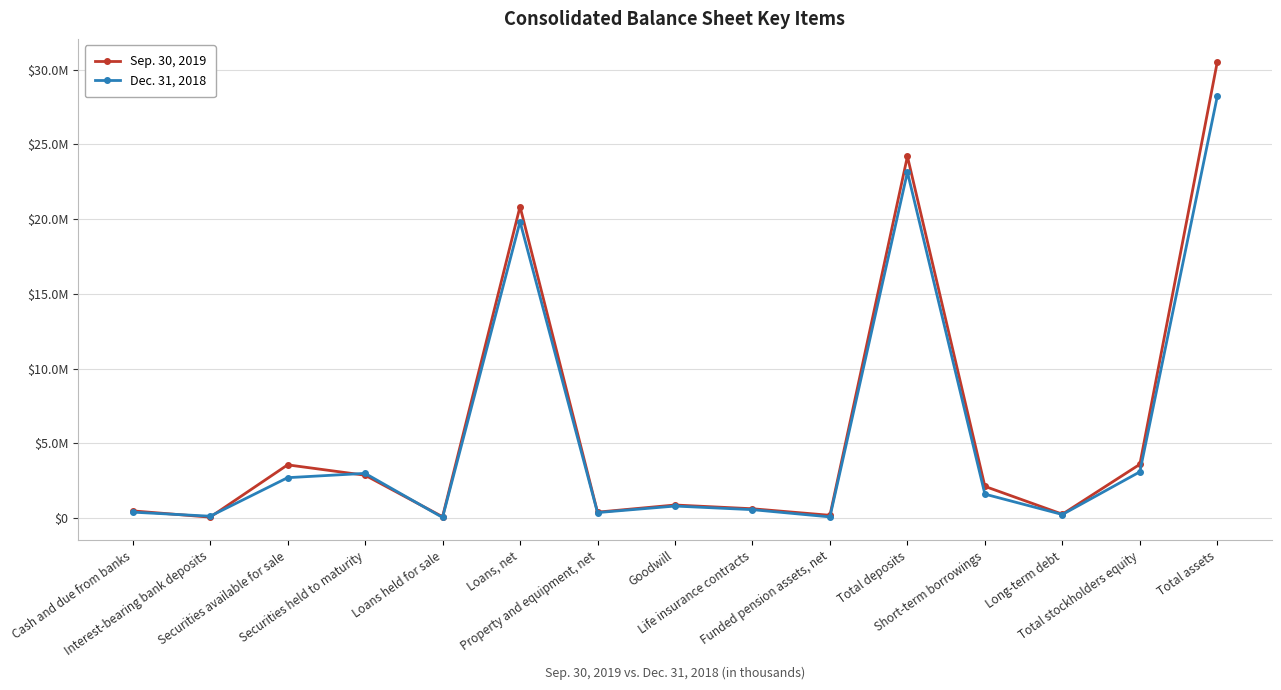

Is it true that Sep. 30, 2019 equals 30543549 at Total assets?

True